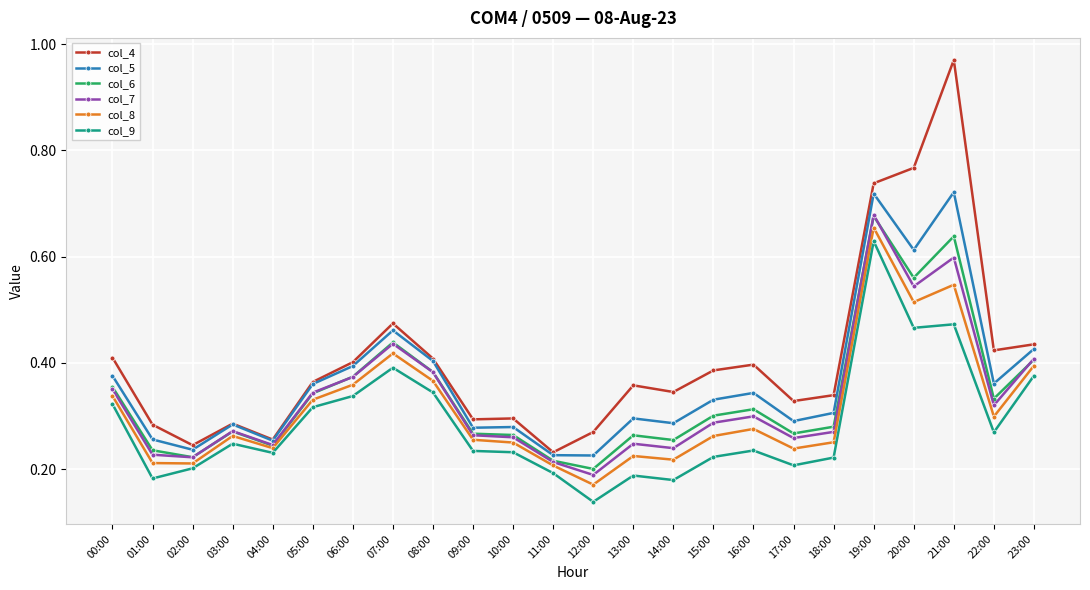

Where is the first local maximum for col_9?

03:00